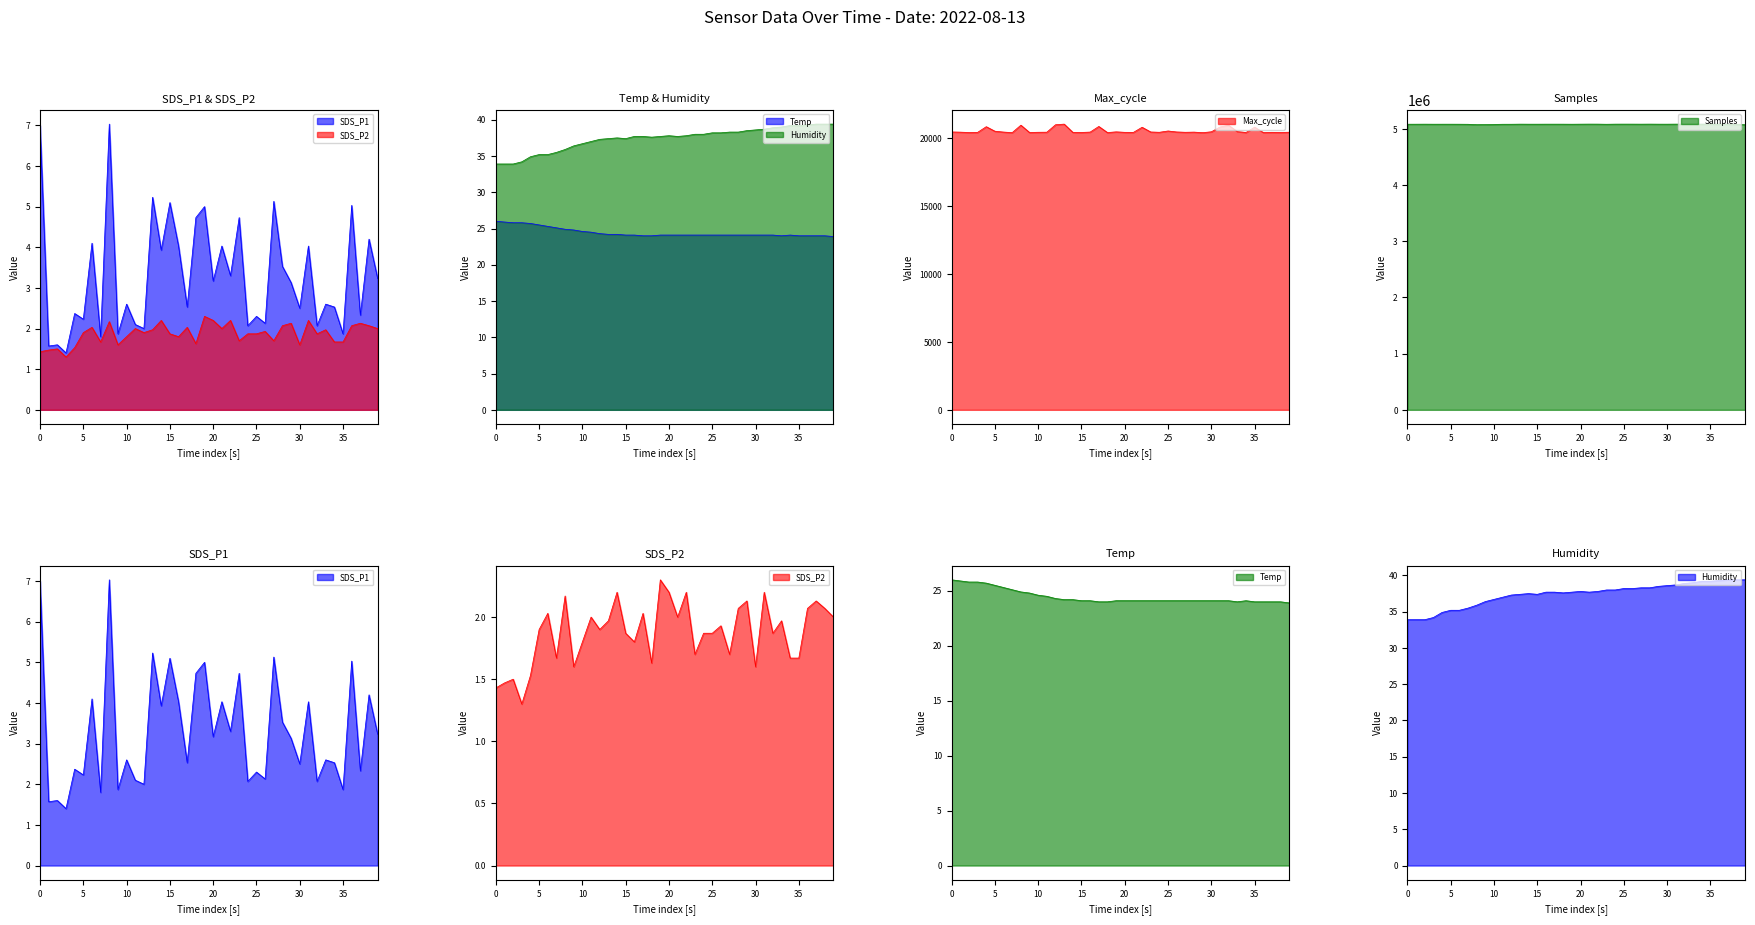

The value of SDS_P2 at 00:03 is 1.5. True or false?

True